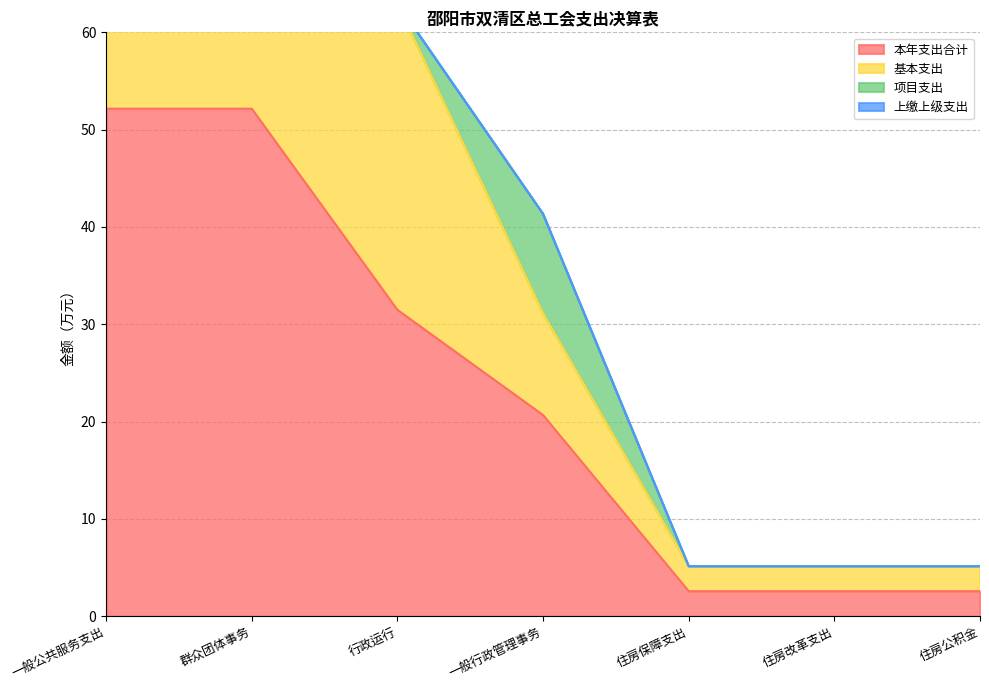

Where is 本年支出合计 nearest to the value 27?

行政运行